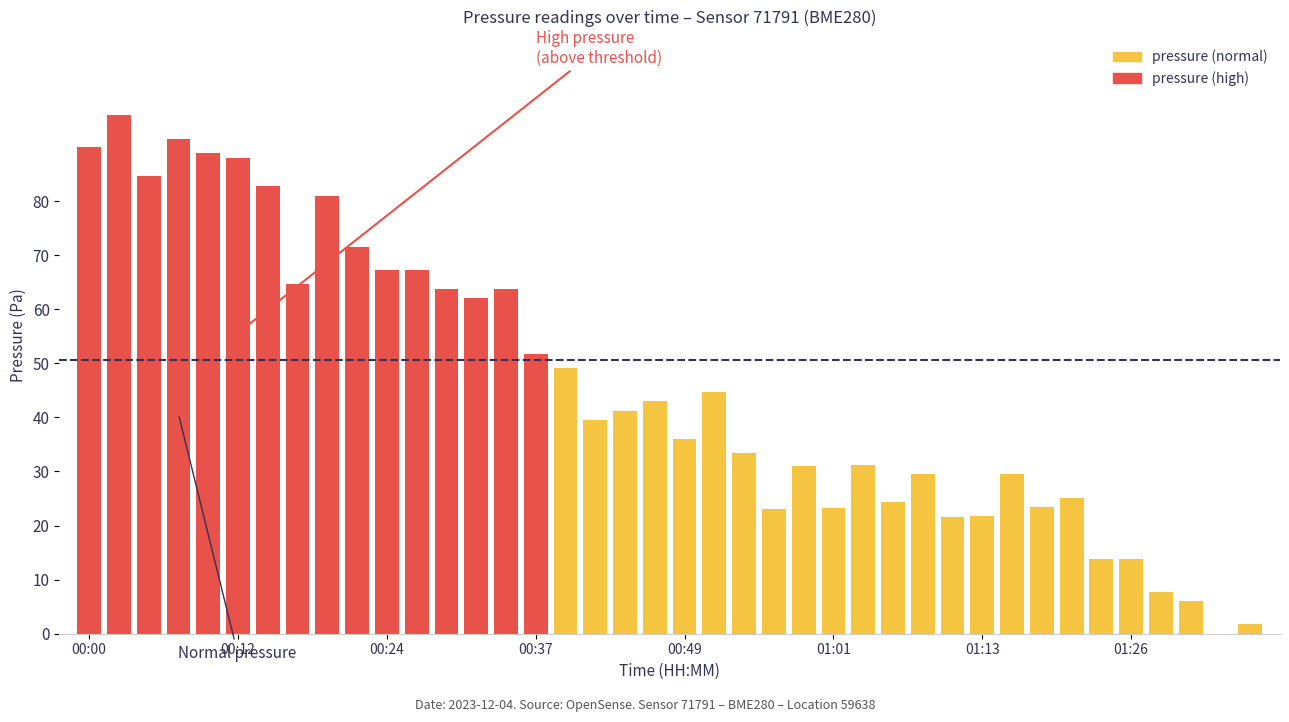

How many positive values are there?

39